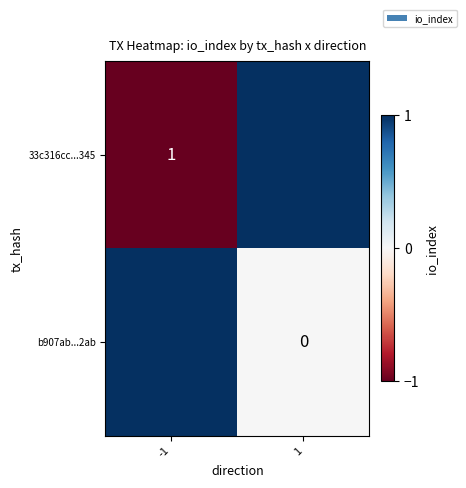

The value of 33c316cc...345 at -1 is 1. True or false?

True